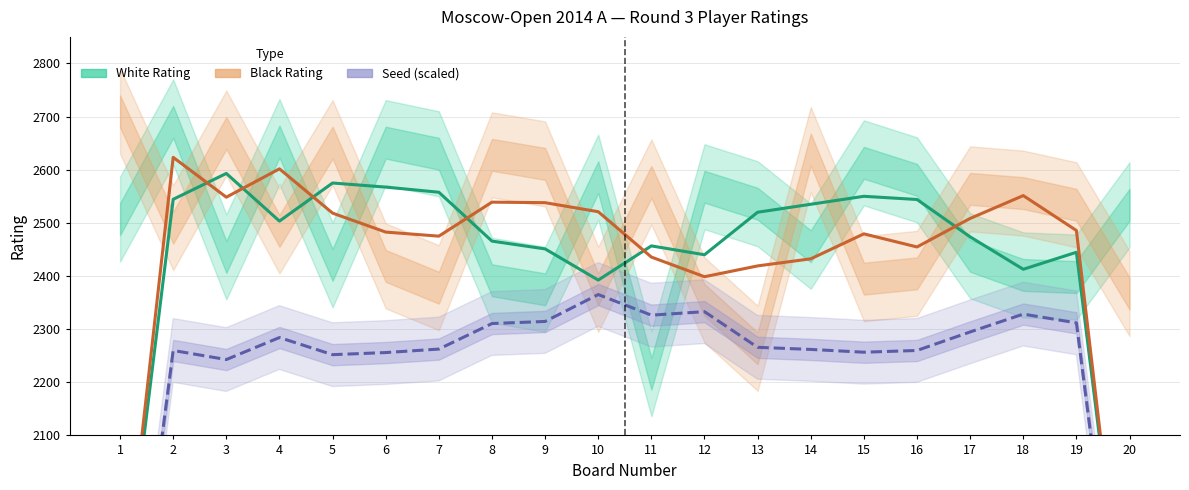

Is this an area chart (filled region under the line)?

No